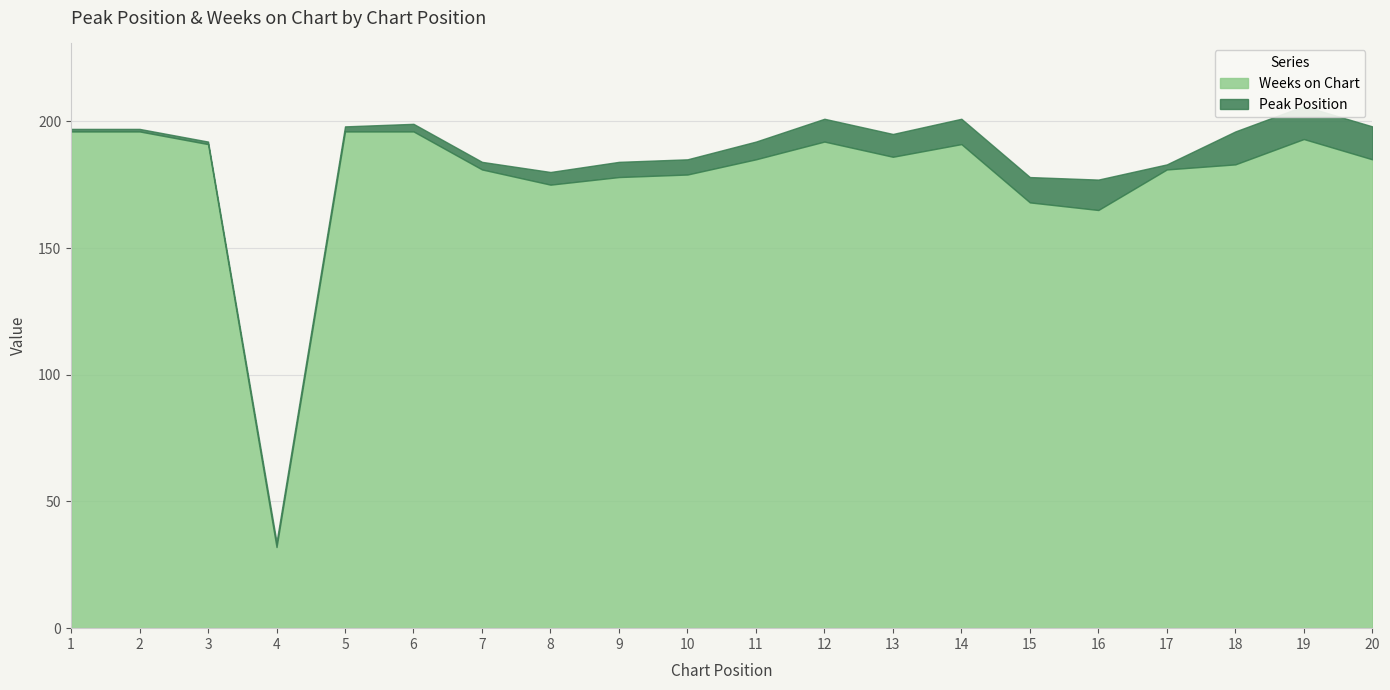

What are all the series names shown in the legend?

Peak Position, Weeks on Chart